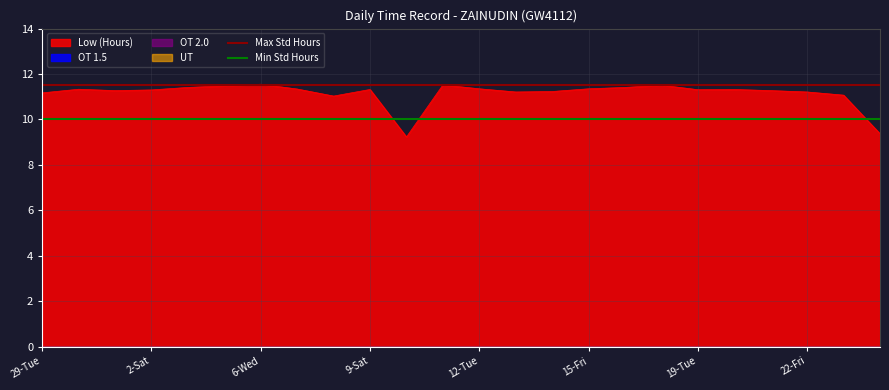

What is the lowest value of the Low (Hours) series?

9.2